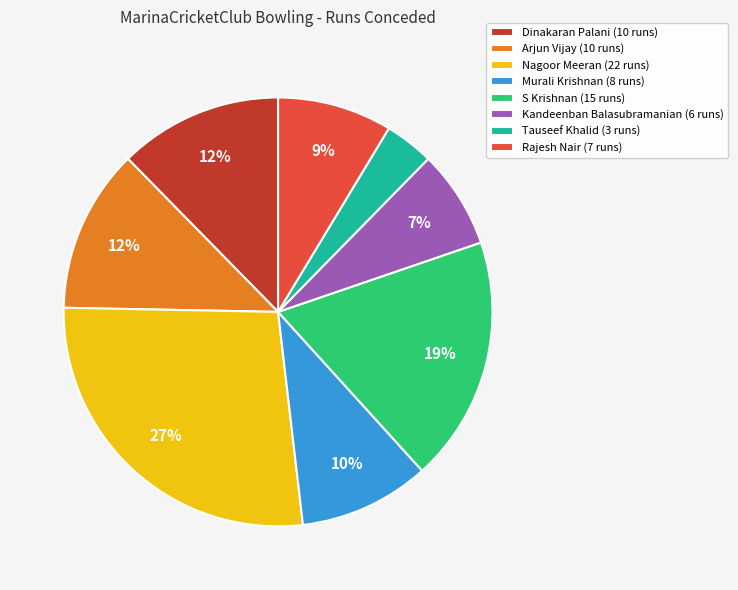

How many slices are in this pie chart?

8